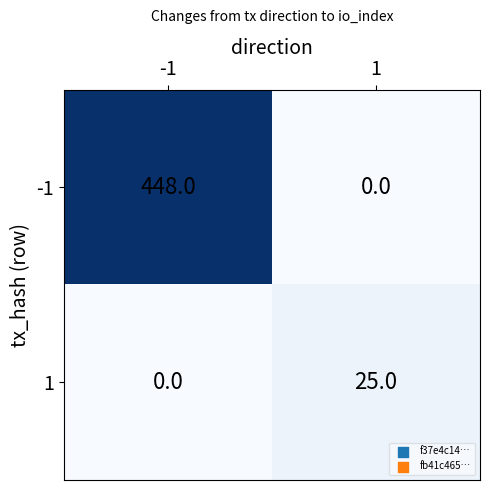

Reading right to left, transcribe all the data shown in this chart.

-1: 0	448
1: 25	0